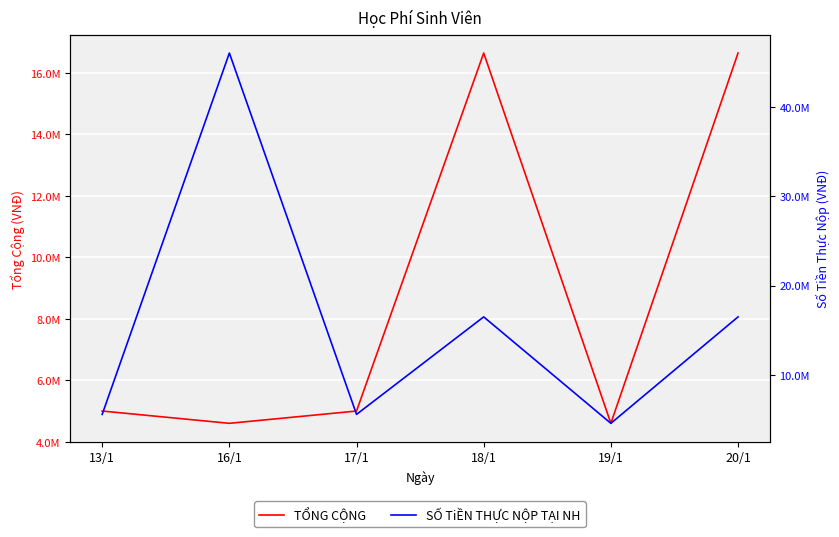

Where does the TỔNG CỘNG series first go above 5000000?

18/1